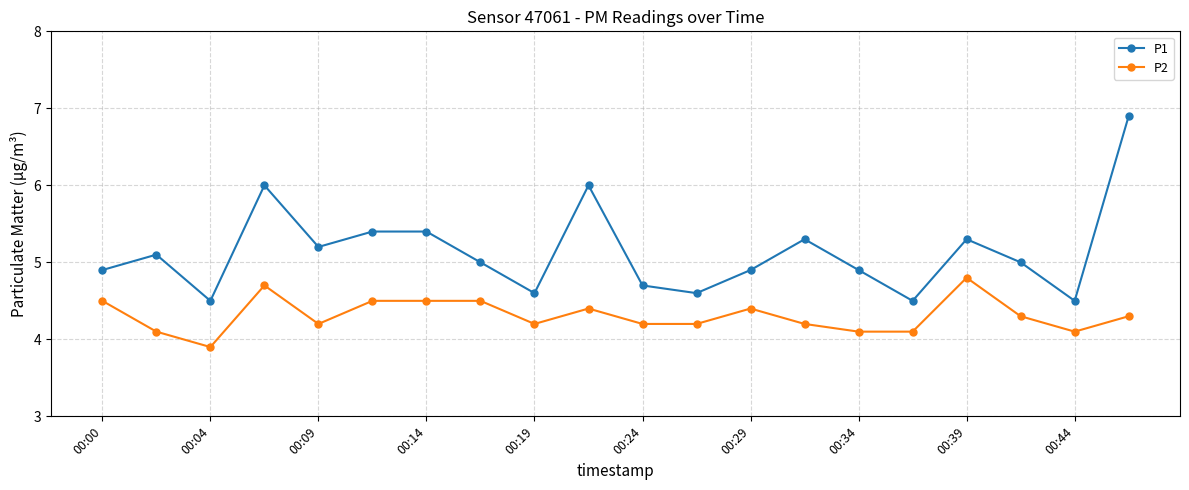

True or false: P1 and P2 intersect in this chart.

False